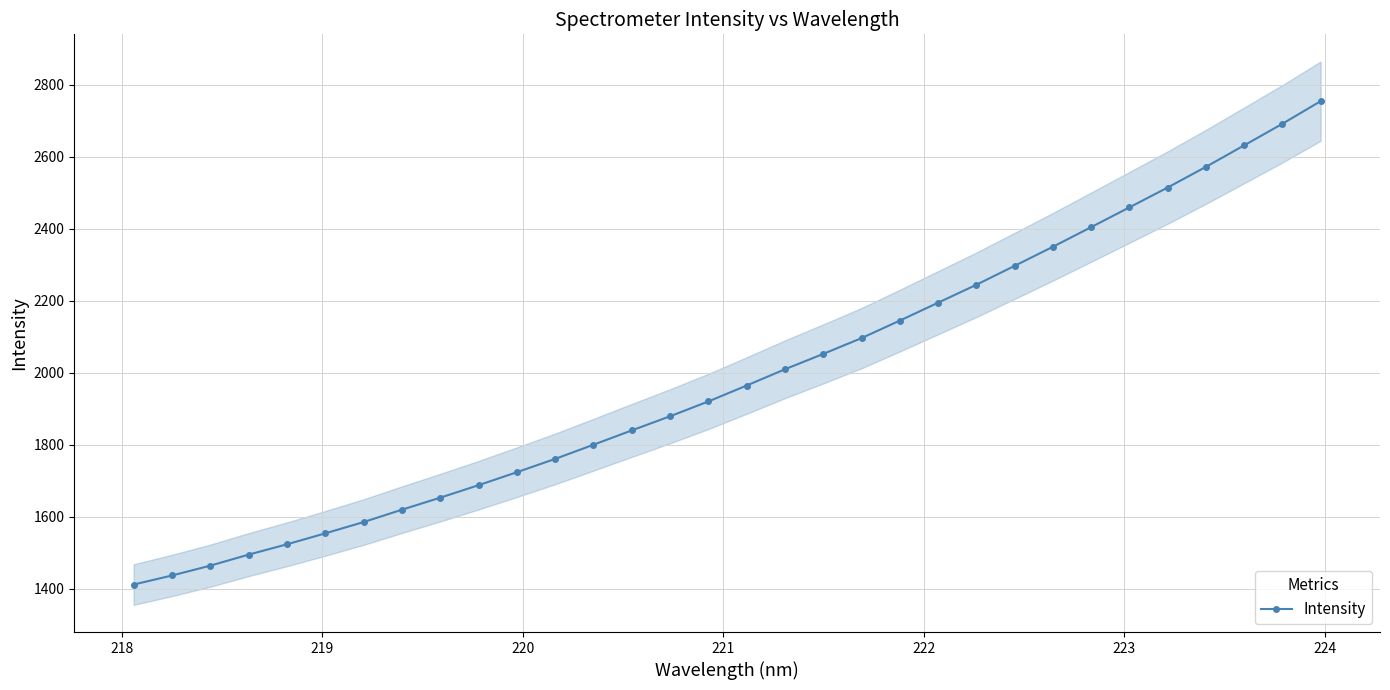

Count the number of values greater than 1964.

16